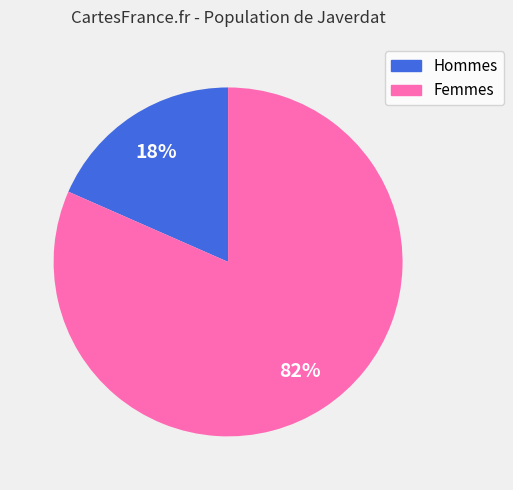

To the nearest percent, what is the average slice percentage?

50%